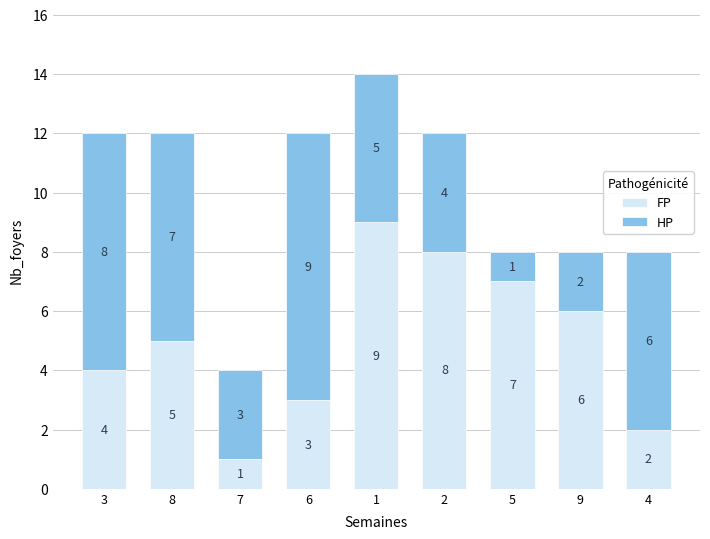

What is the highest value of the FP series?

9